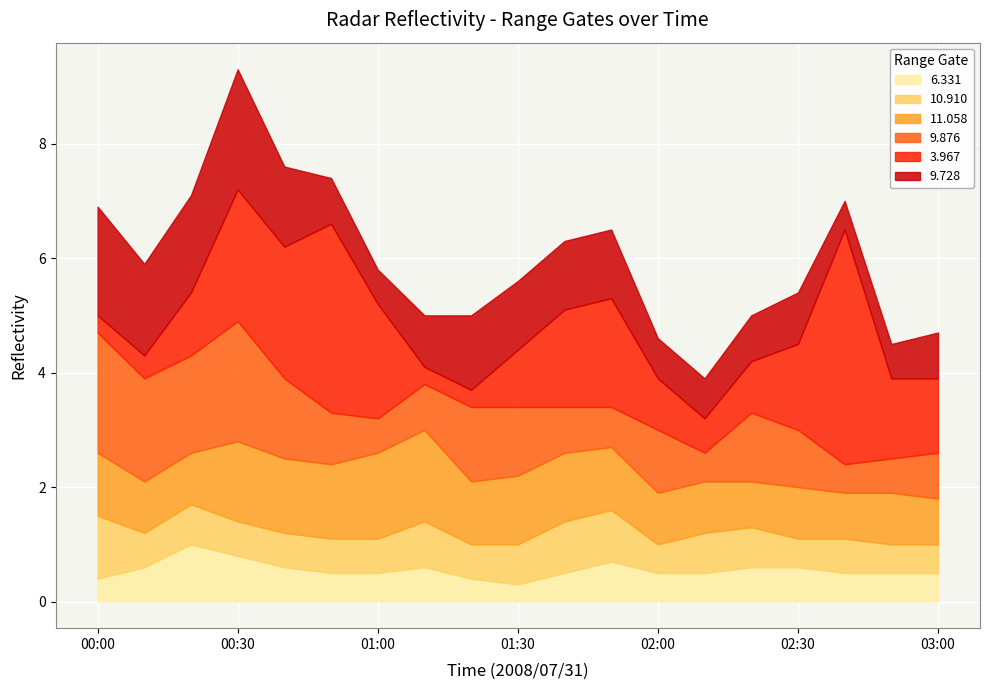

What is the difference between the maximum and minimum values in the  11.058 series?

0.8